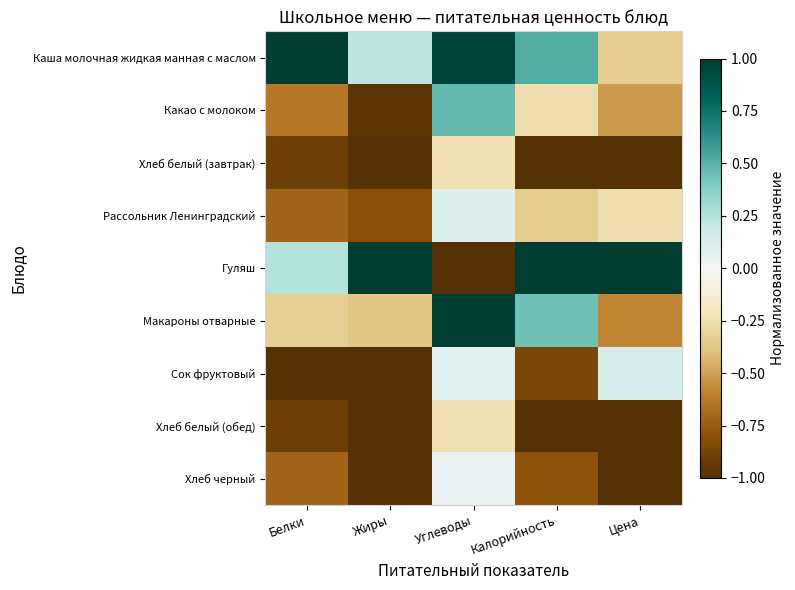

Between Белки and Жиры, which series saw the biggest shift?

Каша молочная жидкая манная с маслом